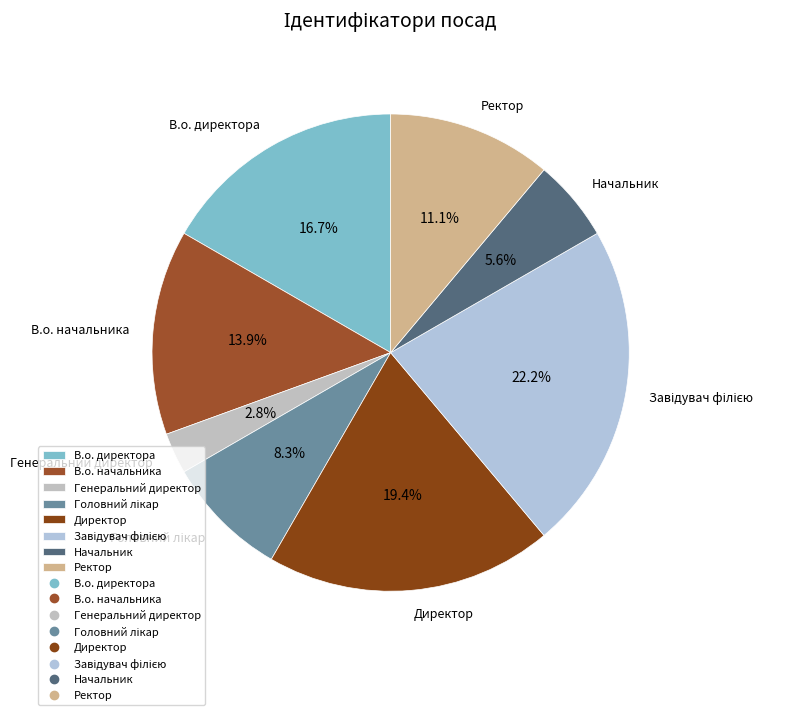

Combined, do Генеральний директор and В.о. начальника account for over 50%?

No